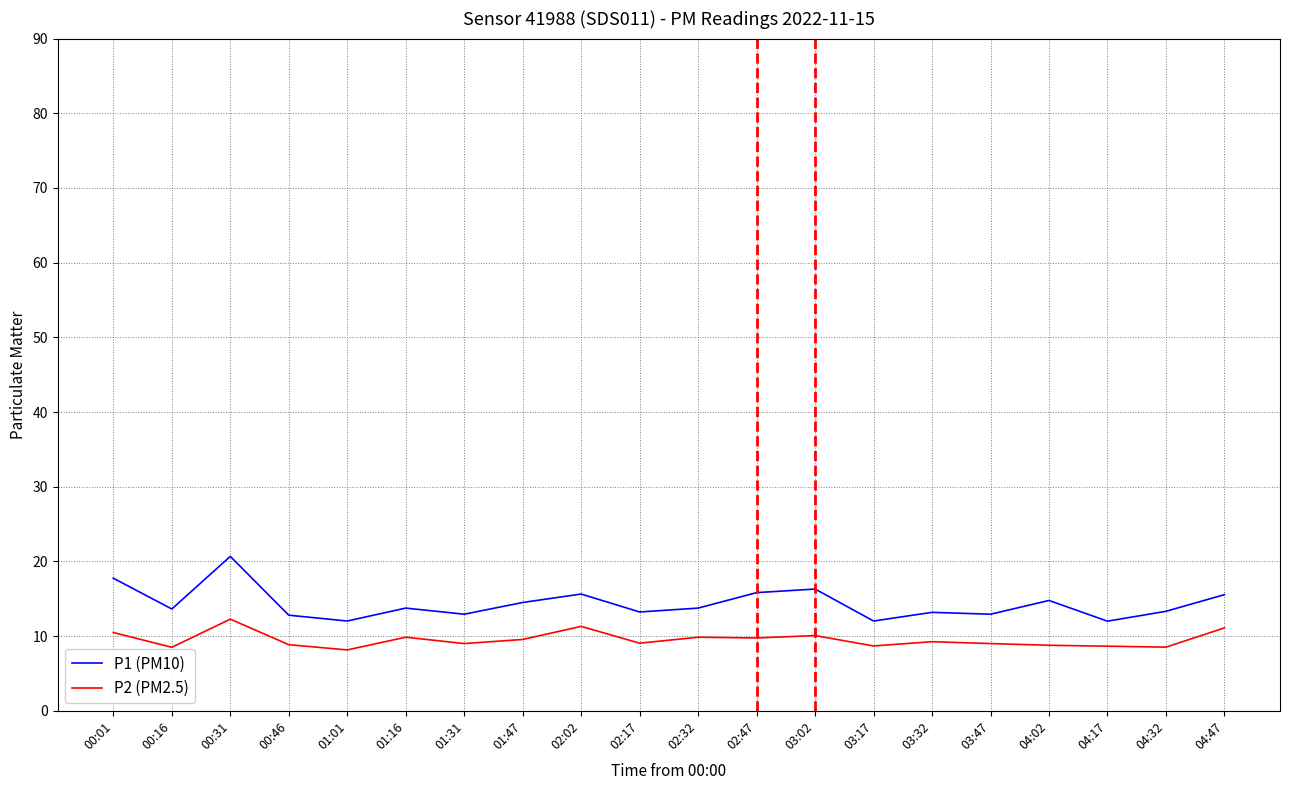

At 00:16, list the series in order from largest to smallest.

P1 (PM10), P2 (PM2.5)